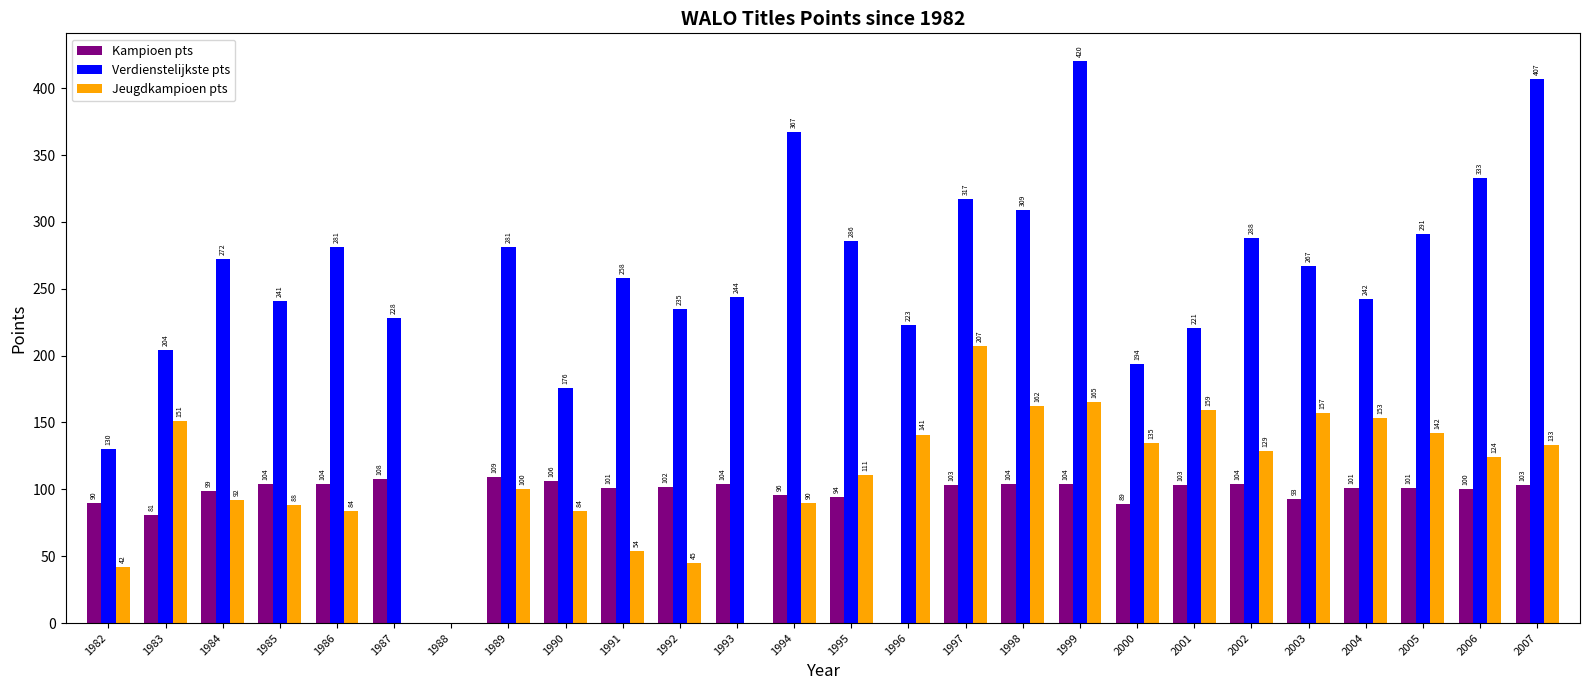

Is the value of Jeugdkampioen pts at 1986 greater than the value of Verdienstelijkste pts at 2004?

No